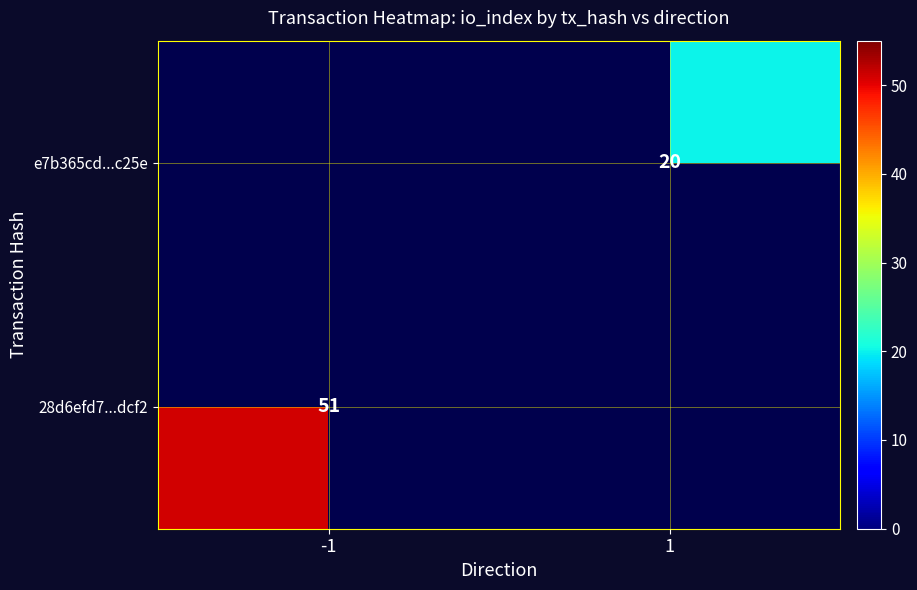

At which category does the chart reach its peak across all series?

-1